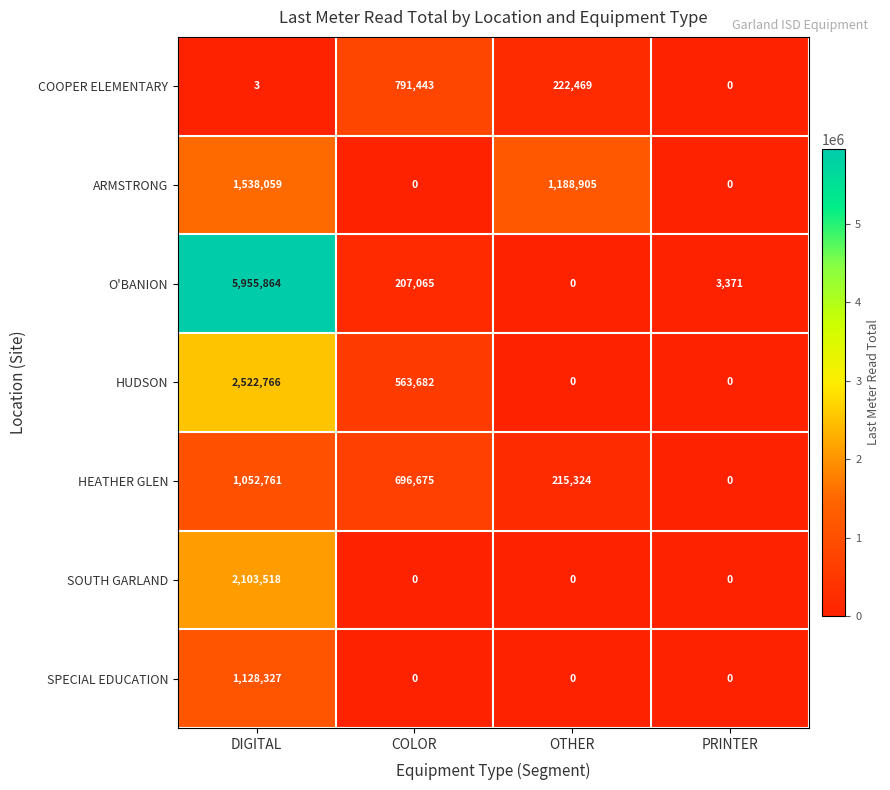

What is the maximum value shown in the chart?

5955864